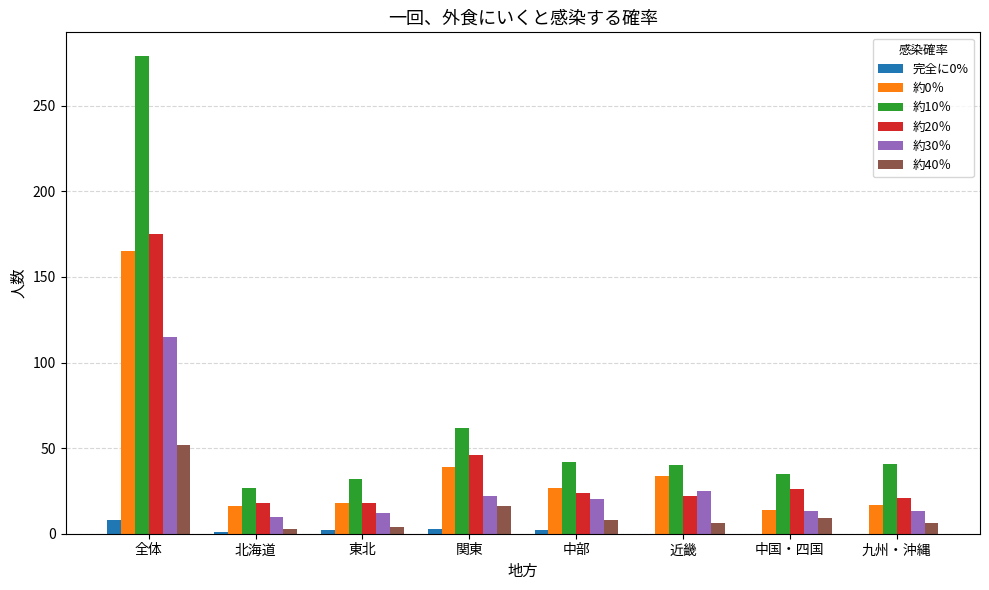

What is the difference between the 約10％ values at 九州・沖縄 and 中部?

1